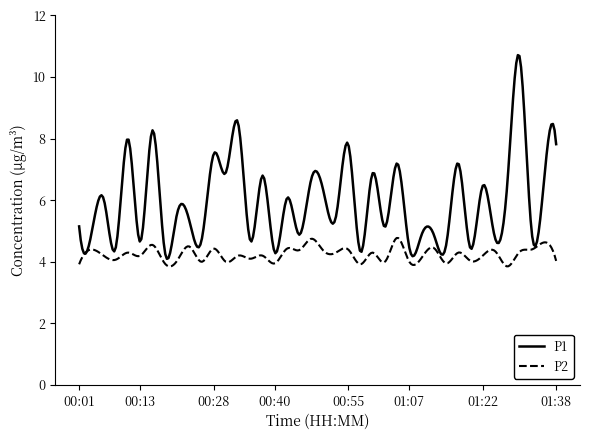

What is the lowest value of the P2 series?

3.9